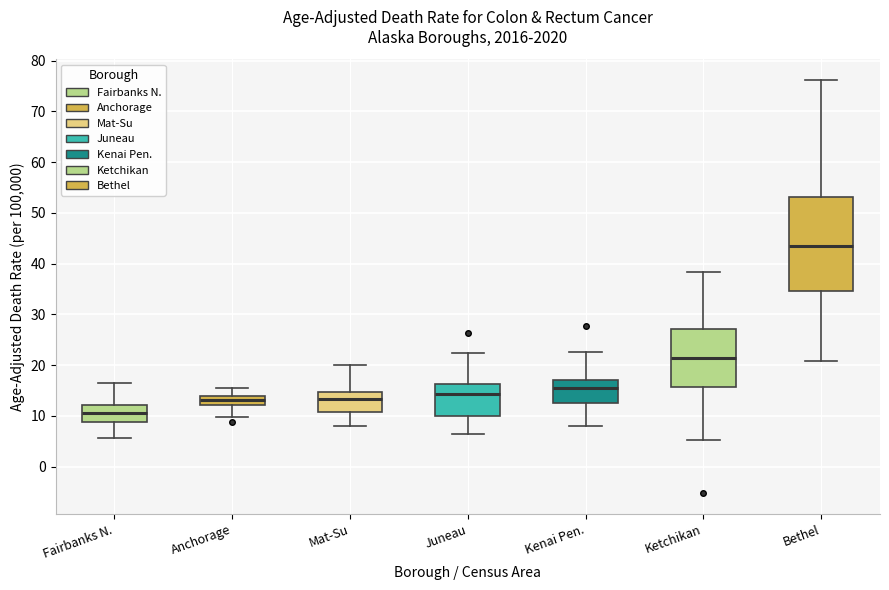

Where is the upper edge of the box for Mat-Su on the y-axis? The values are not printed on the chart, so give them approximately, as read against the axis.

15